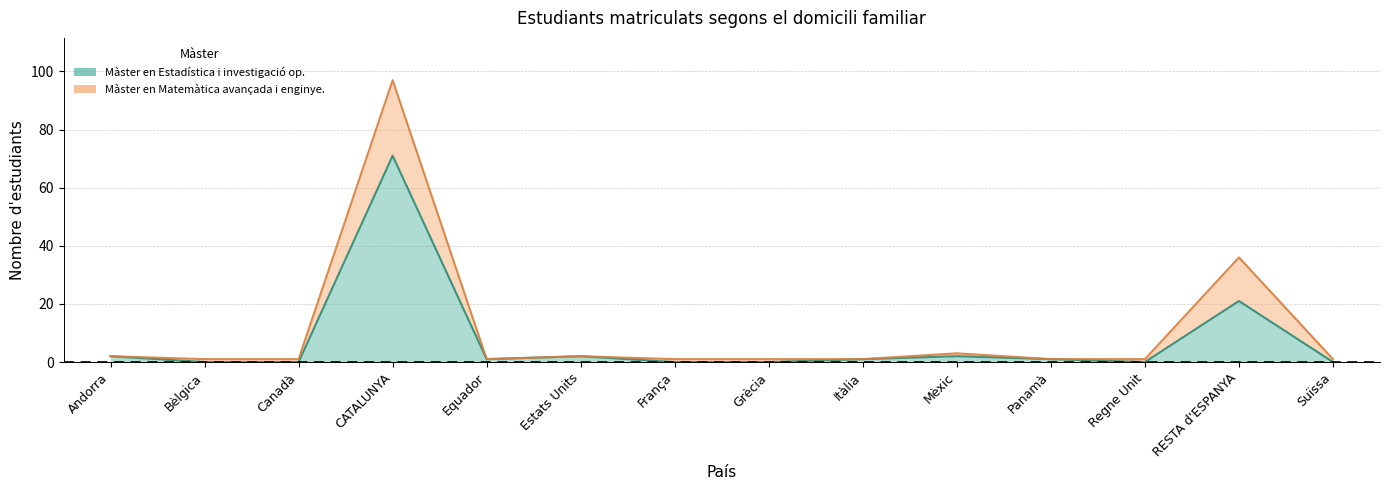

What position from the right is Panamà?

4